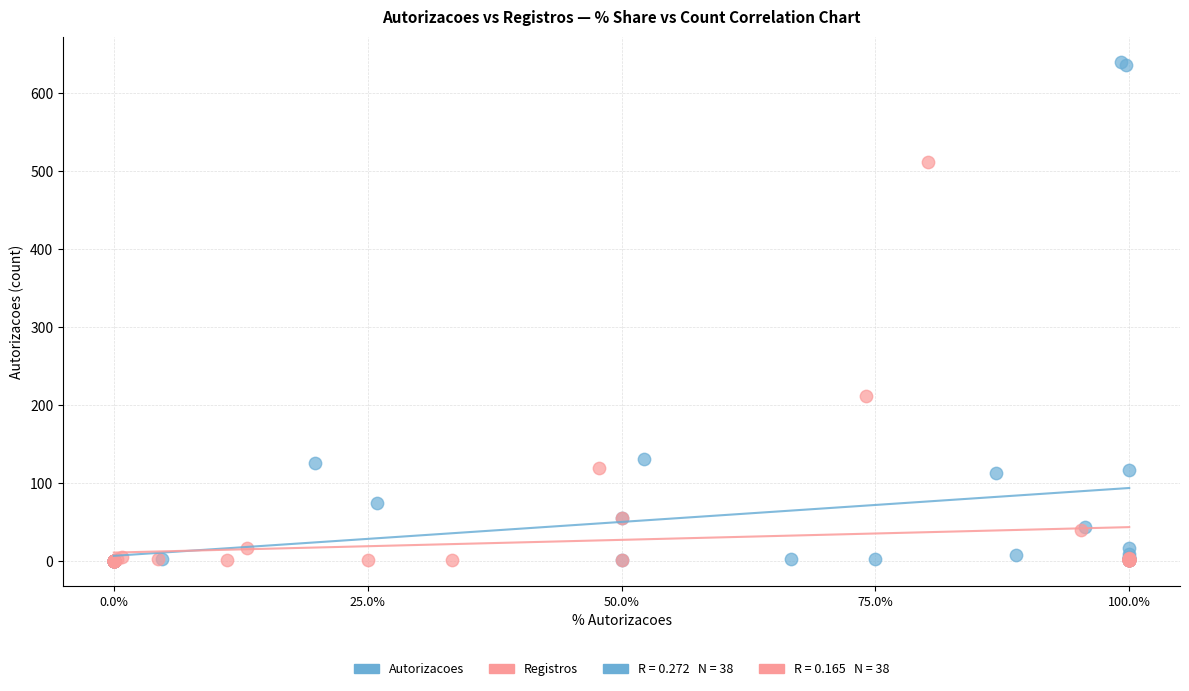

Which series contains the highest Y value?

Autorizacoes